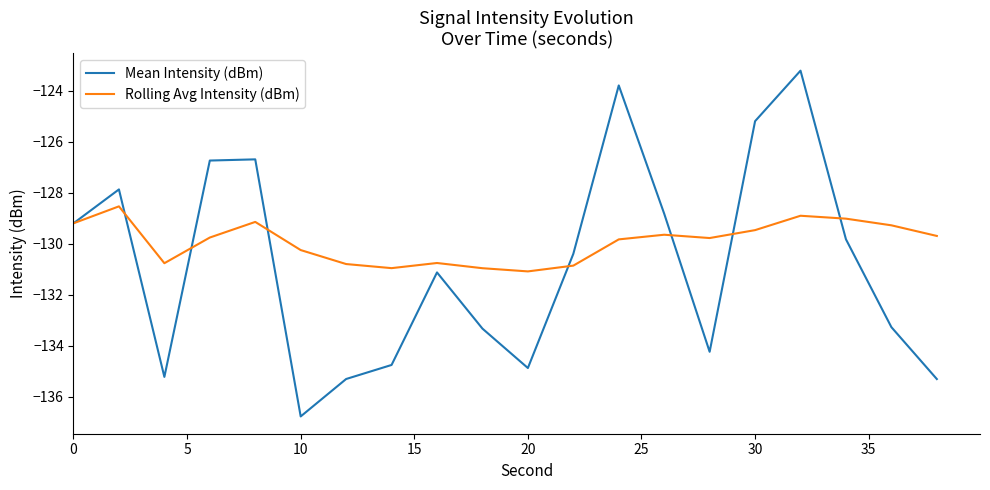

True or false: Rolling Avg Intensity (dBm) and Mean Intensity (dBm) cross at least once.

True